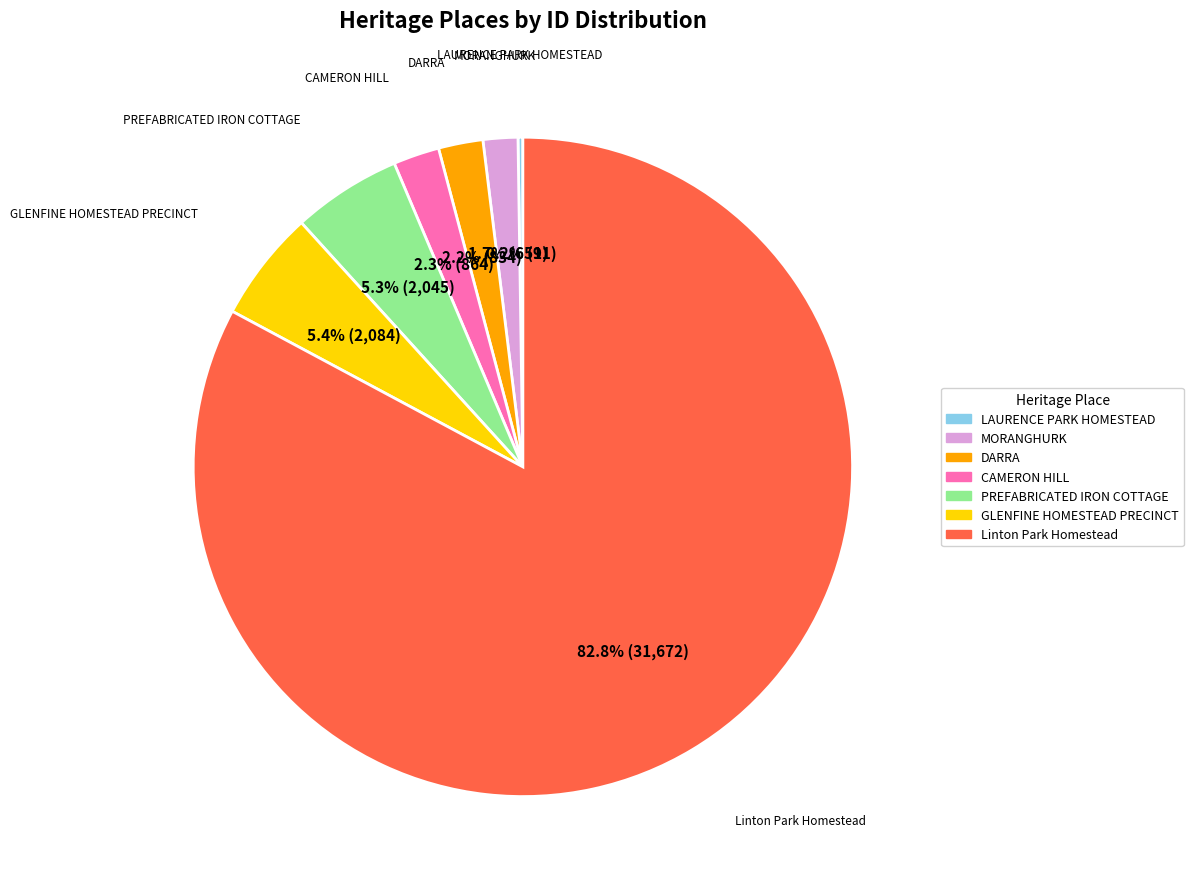

Does Linton Park Homestead represent more than half of the total?

Yes